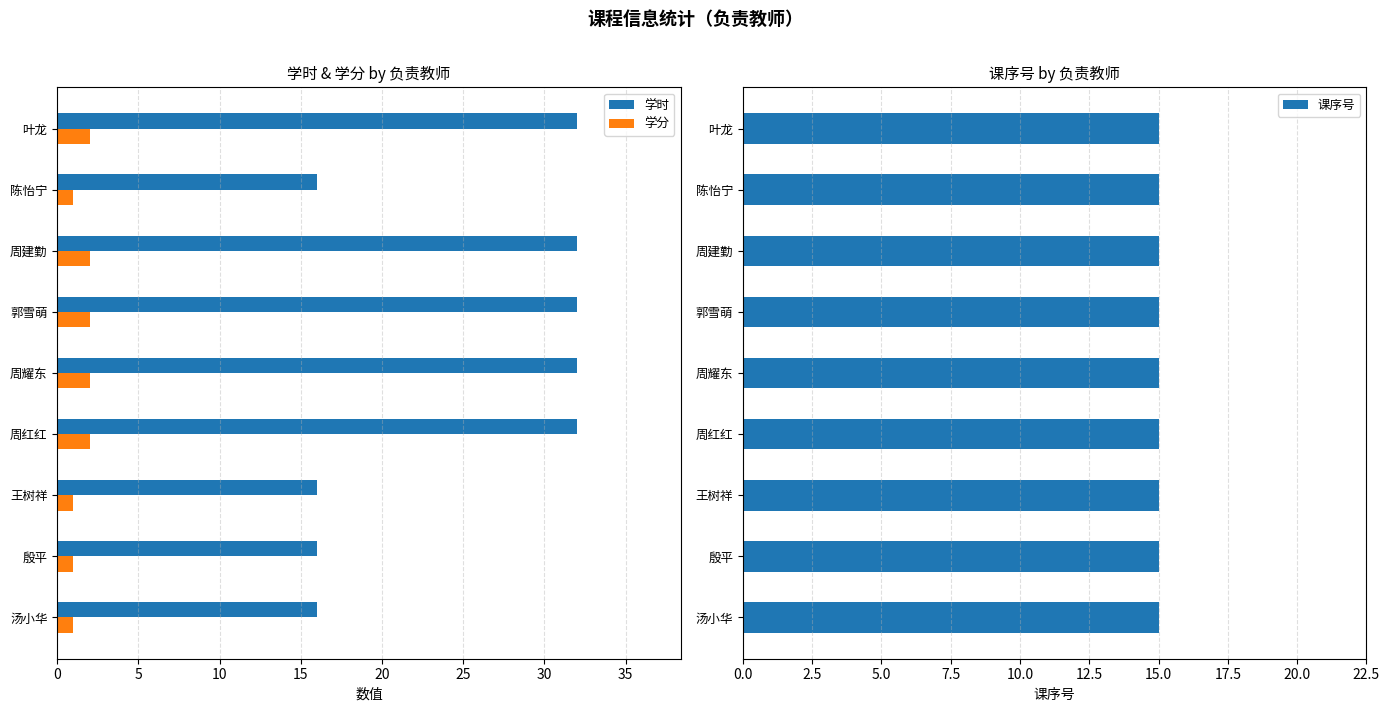

Is it true that 学分 equals 2 at 周建勤?

True